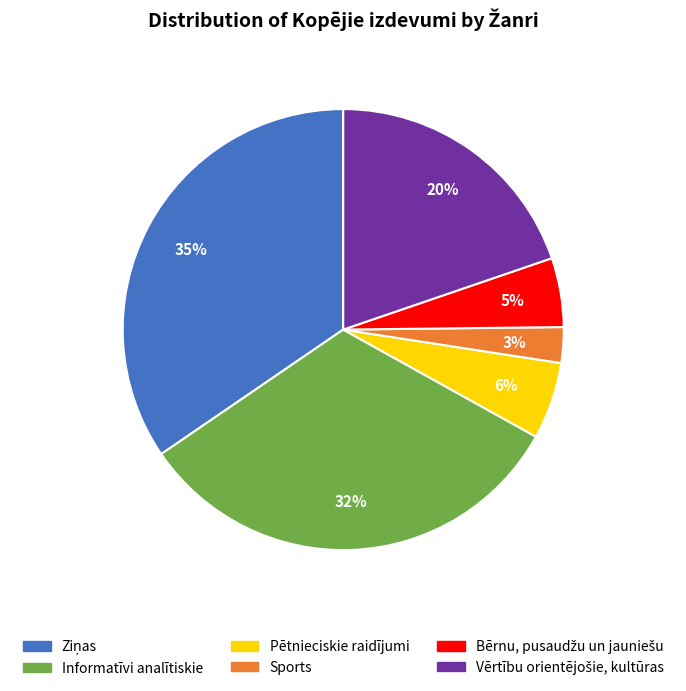

To the nearest percent, what is the difference between the largest and smallest slice percentages?

32%